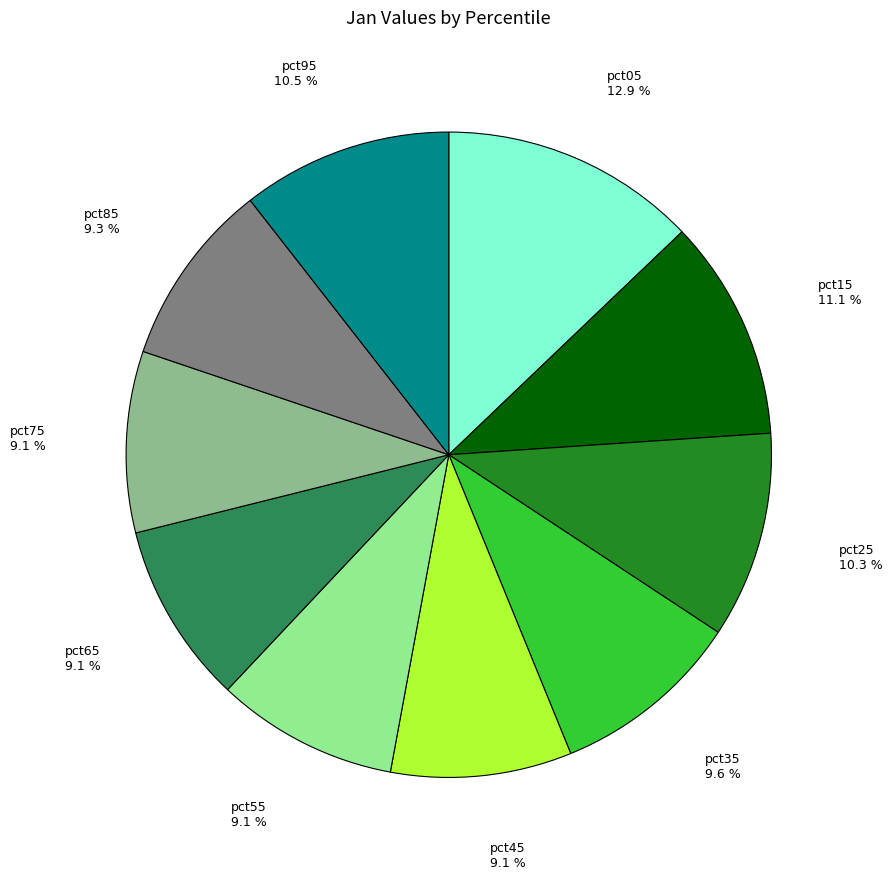

What percentage is the pct15 slice, to the nearest percent?

11%